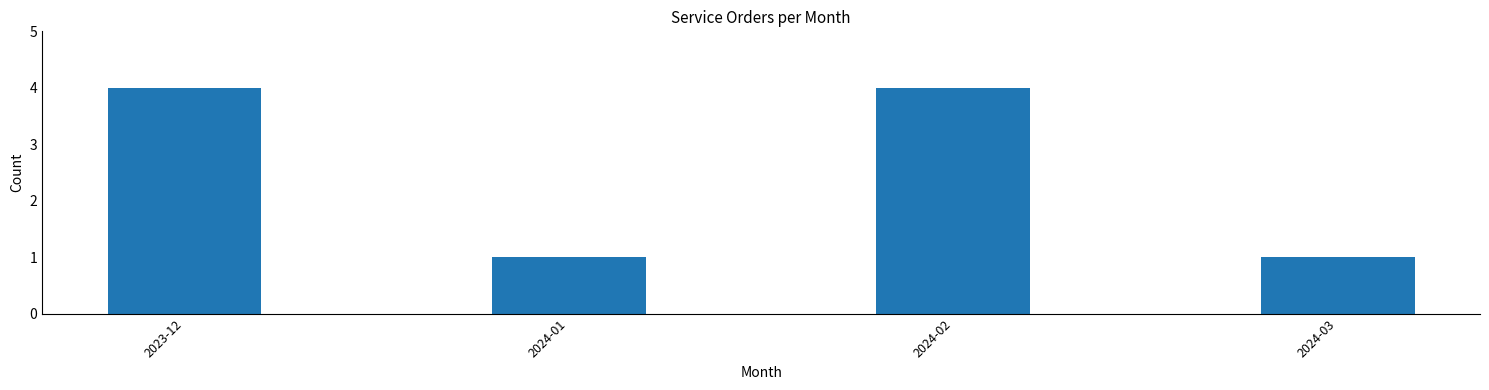

Reading left to right, transcribe all the data shown in this chart.

2023-12=4	2024-01=1	2024-02=4	2024-03=1